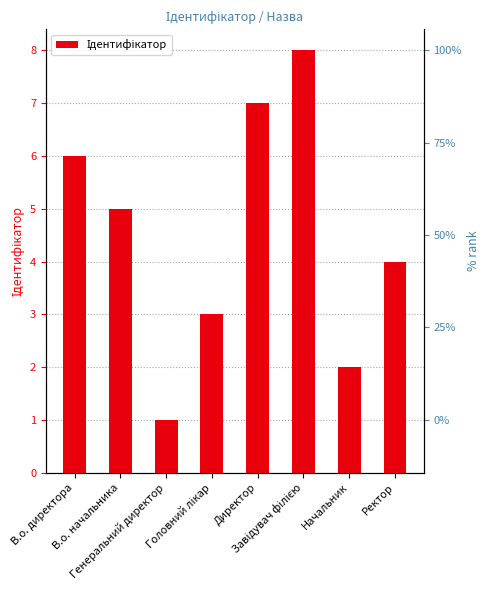

List the labels in order of value, smallest first.

Генеральний директор, Начальник, Головний лікар, Ректор, В.о. начальника, В.о. директора, Директор, Завідувач філією